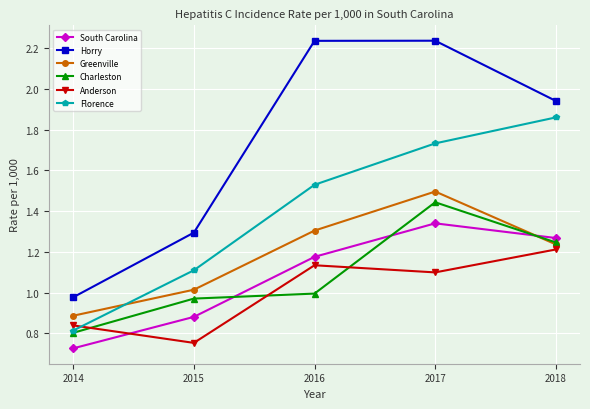

Which series has the widest spread of values?

Horry